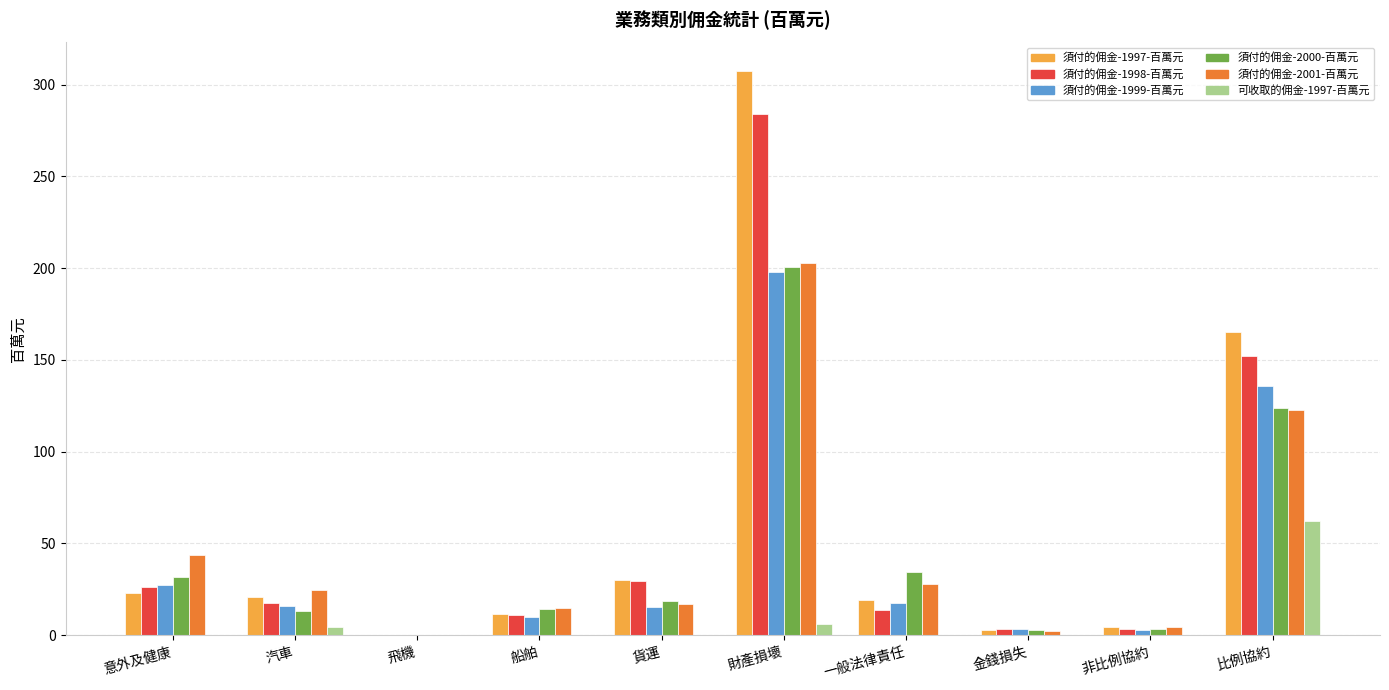

How many data points does each series have?

10